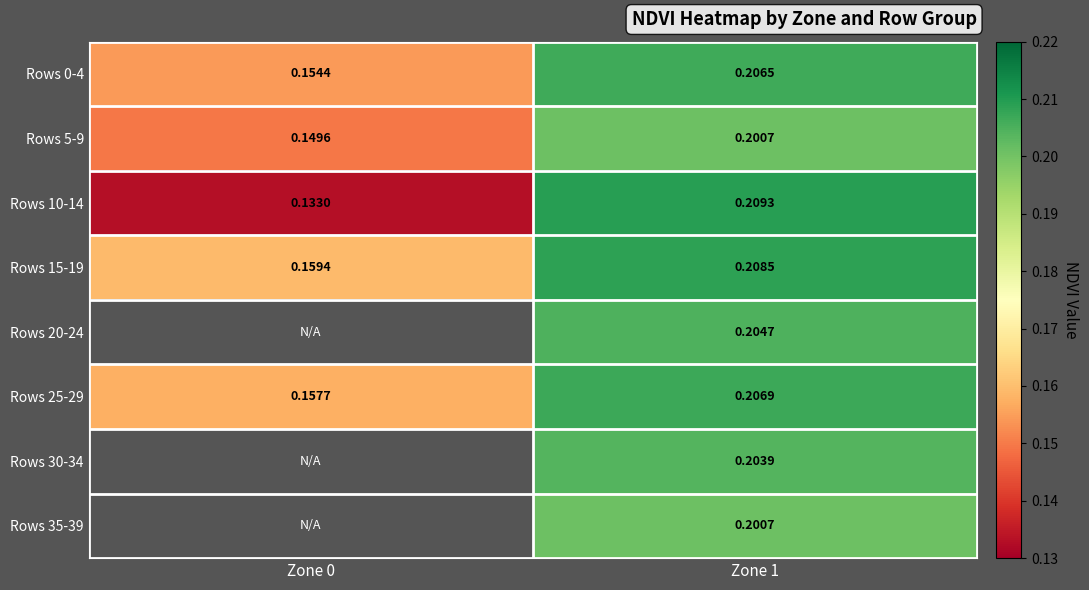

Is the value of Rows 15-19 at Zone 0 greater than the value of Rows 5-9 at Zone 1?

No